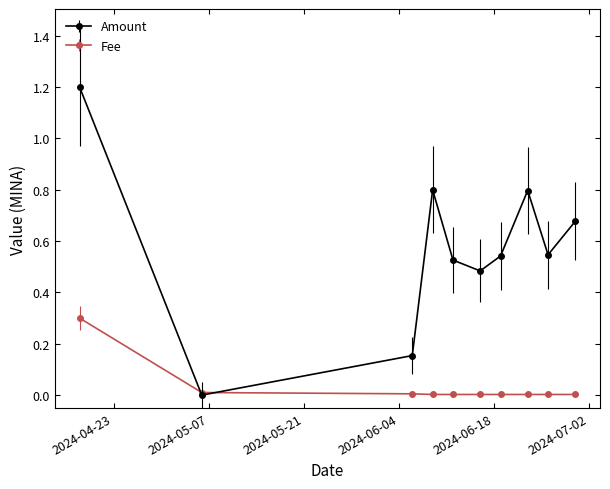

List the series in order of their overall mean, lowest first.

Fee, Amount